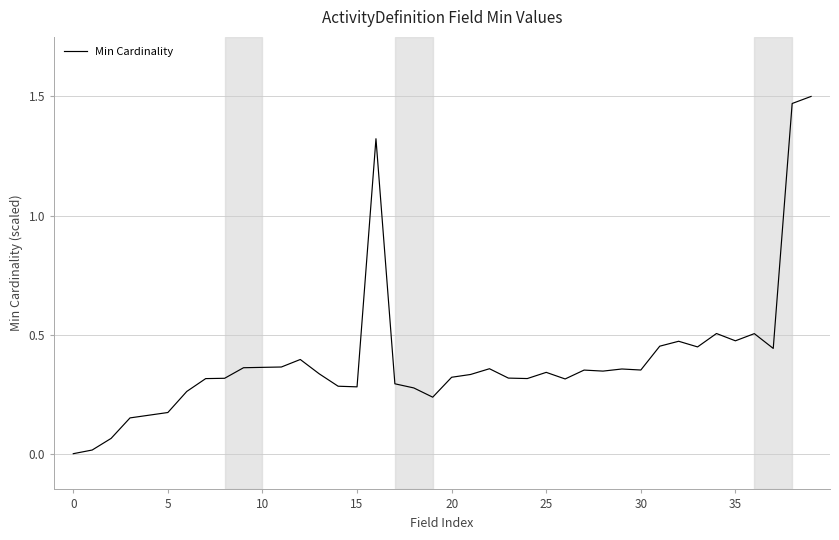

Does the chart display data point markers on the line(s)?

No